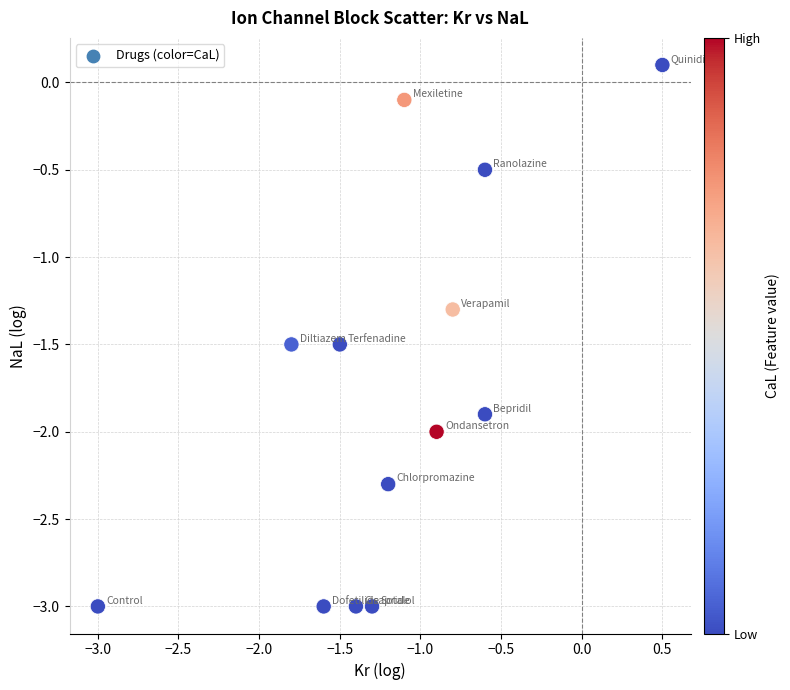

What Y value in the scatter plot is closest to -1?

-1.3